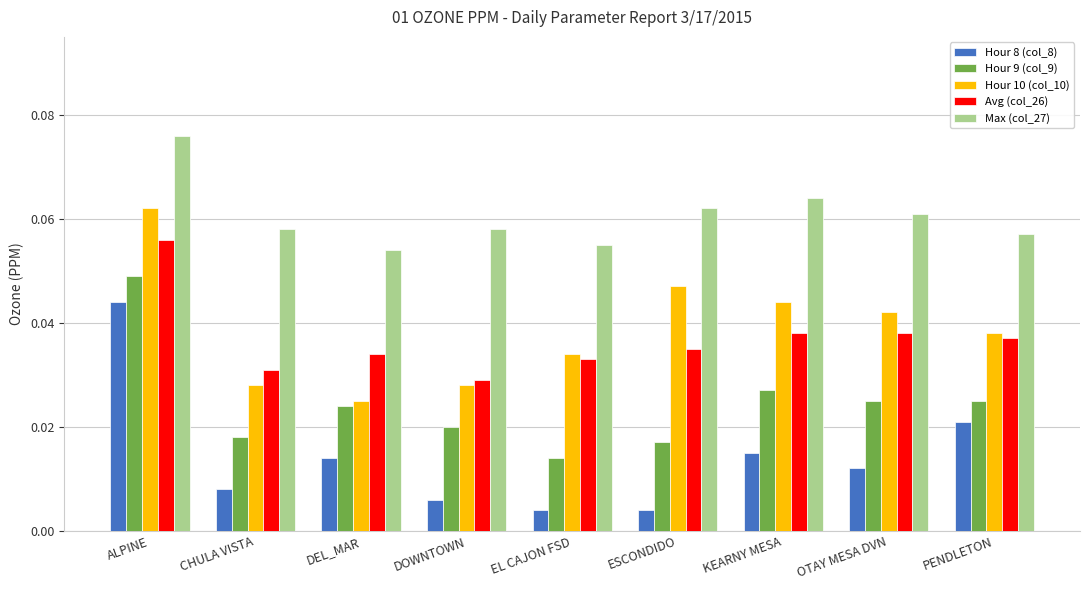

Is it true that Hour 10 (col_10) equals 0.1 at KEARNY MESA?

False